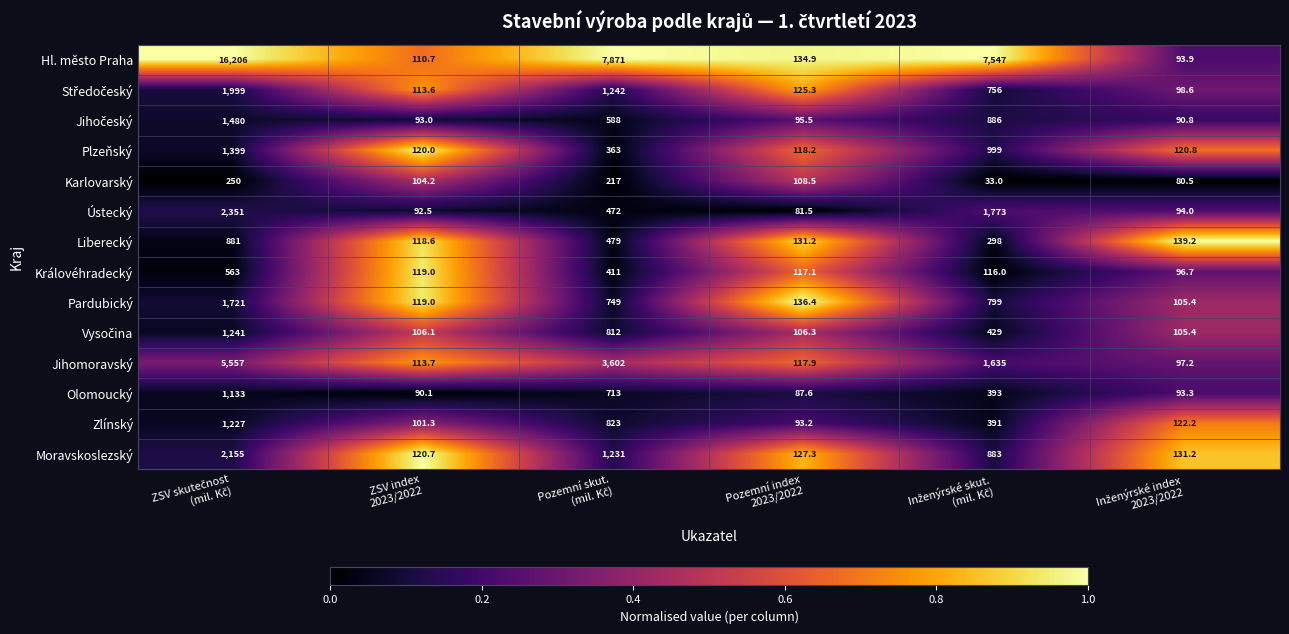

What is the minimum value for Královéhradecký?

96.7